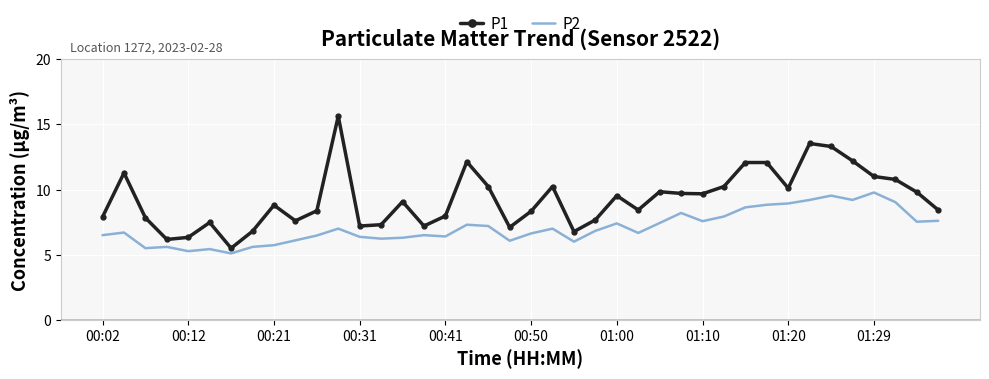

What is the maximum value shown in the chart?

15.6